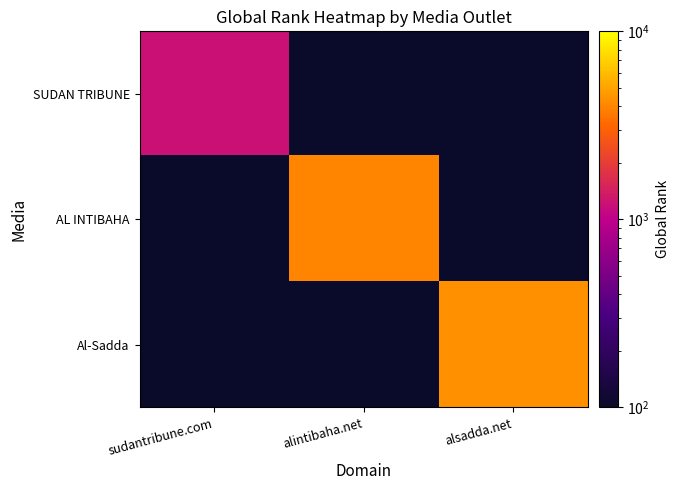

Which category has the lowest value across all series?

sudantribune.com